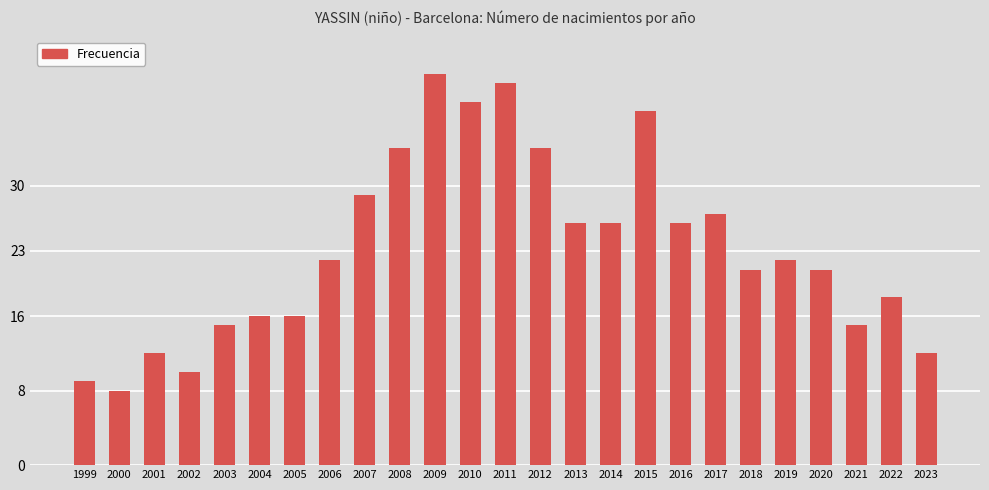

What is the greatest value displayed?

42